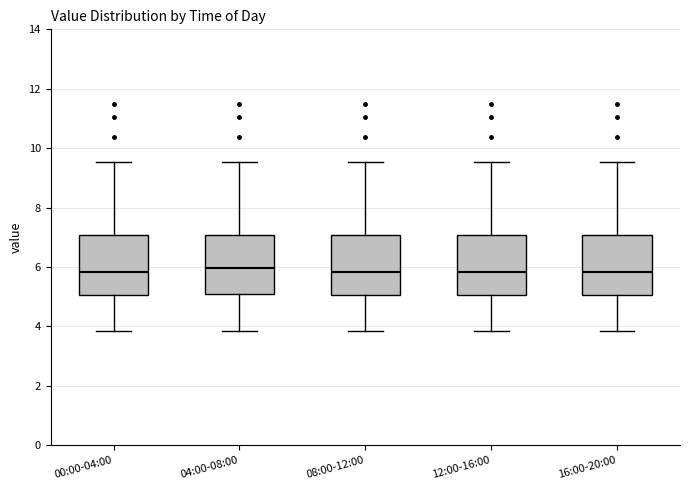

Reading left to right, transcribe this box plot: for each box, give where its median line is, the range the box spans, and where its two whiskers end, as read against the y-axis. The values are not printed on the chart, so give them approximately, as read against the axis.

00:00-04:00: median 5.8, box 5.0 to 7.0, whiskers 3.8 to 9.6
04:00-08:00: median 6.0, box 5.2 to 7.0, whiskers 3.8 to 9.6
08:00-12:00: median 5.8, box 5.0 to 7.0, whiskers 3.8 to 9.6
12:00-16:00: median 5.8, box 5.0 to 7.0, whiskers 3.8 to 9.6
16:00-20:00: median 5.8, box 5.0 to 7.0, whiskers 3.8 to 9.6